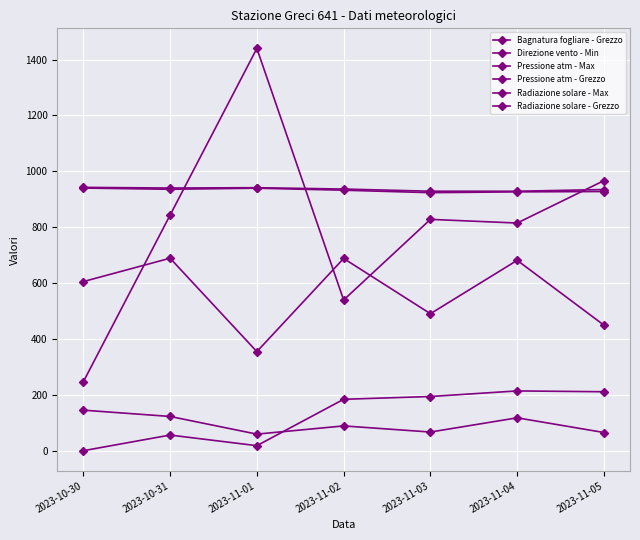

True or false: Bagnatura fogliare - Grezzo and Radiazione solare - Grezzo cross at least once.

False